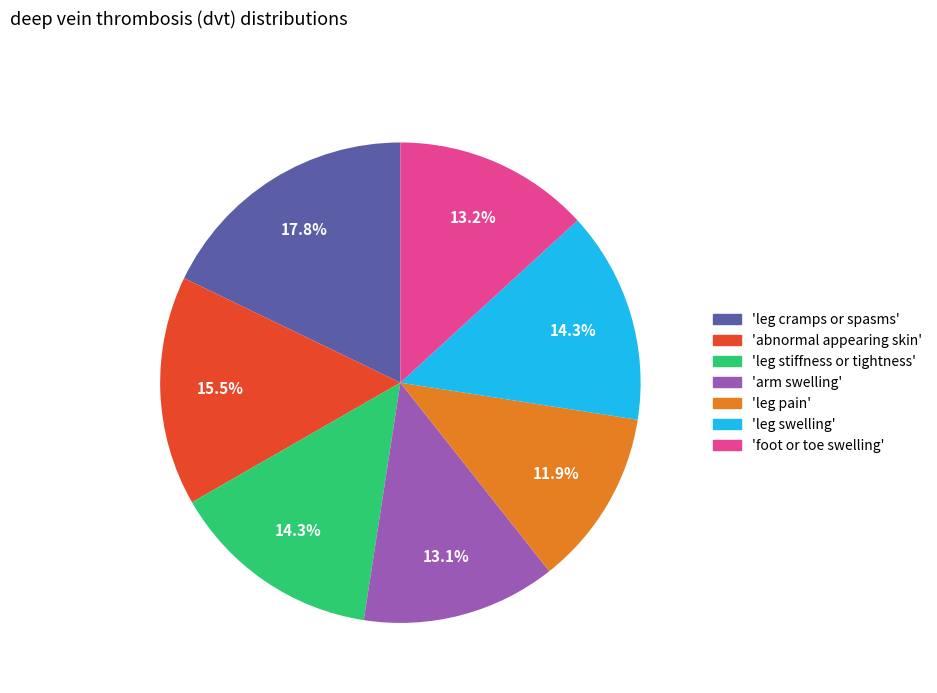

What is the ratio of the value at 'leg swelling' to the value at 'abnormal appearing skin'?

0.9